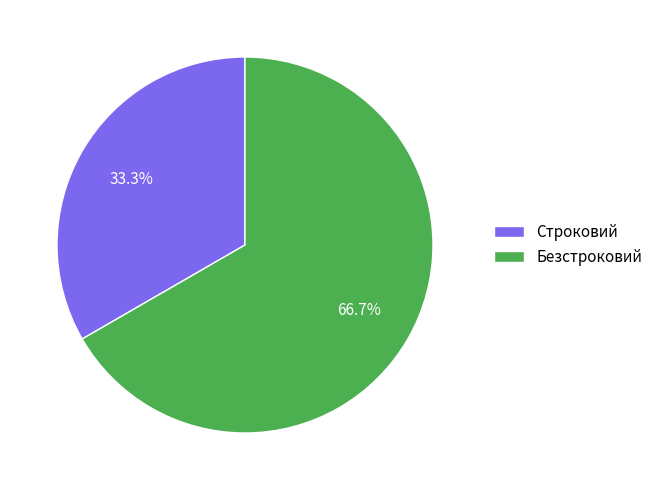

Count the number of slices in the pie.

2